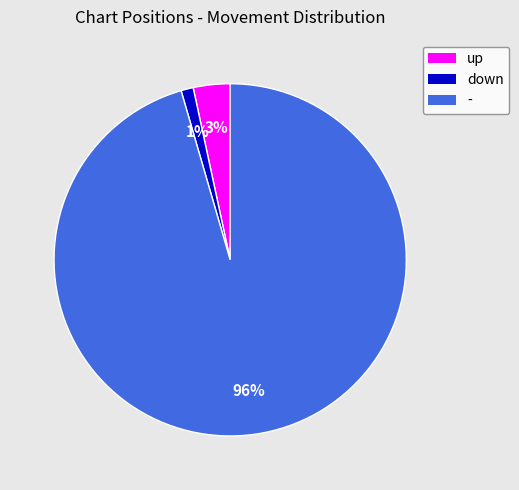

Does any single category account for the majority?

Yes